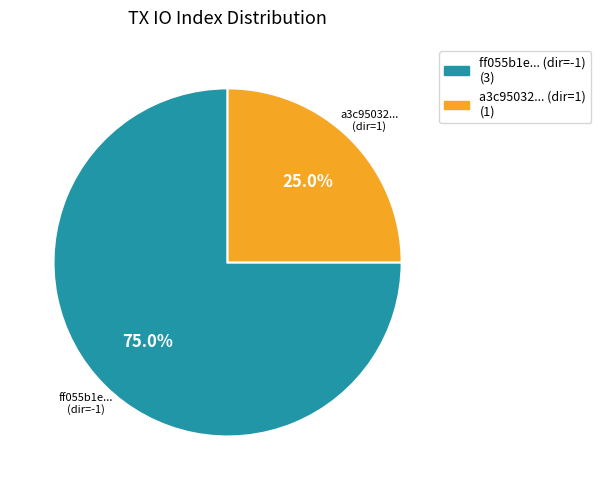

What is the ratio of the value at a3c95032... (dir=1) (1) to the value at ff055b1e... (dir=-1) (3)?

0.3